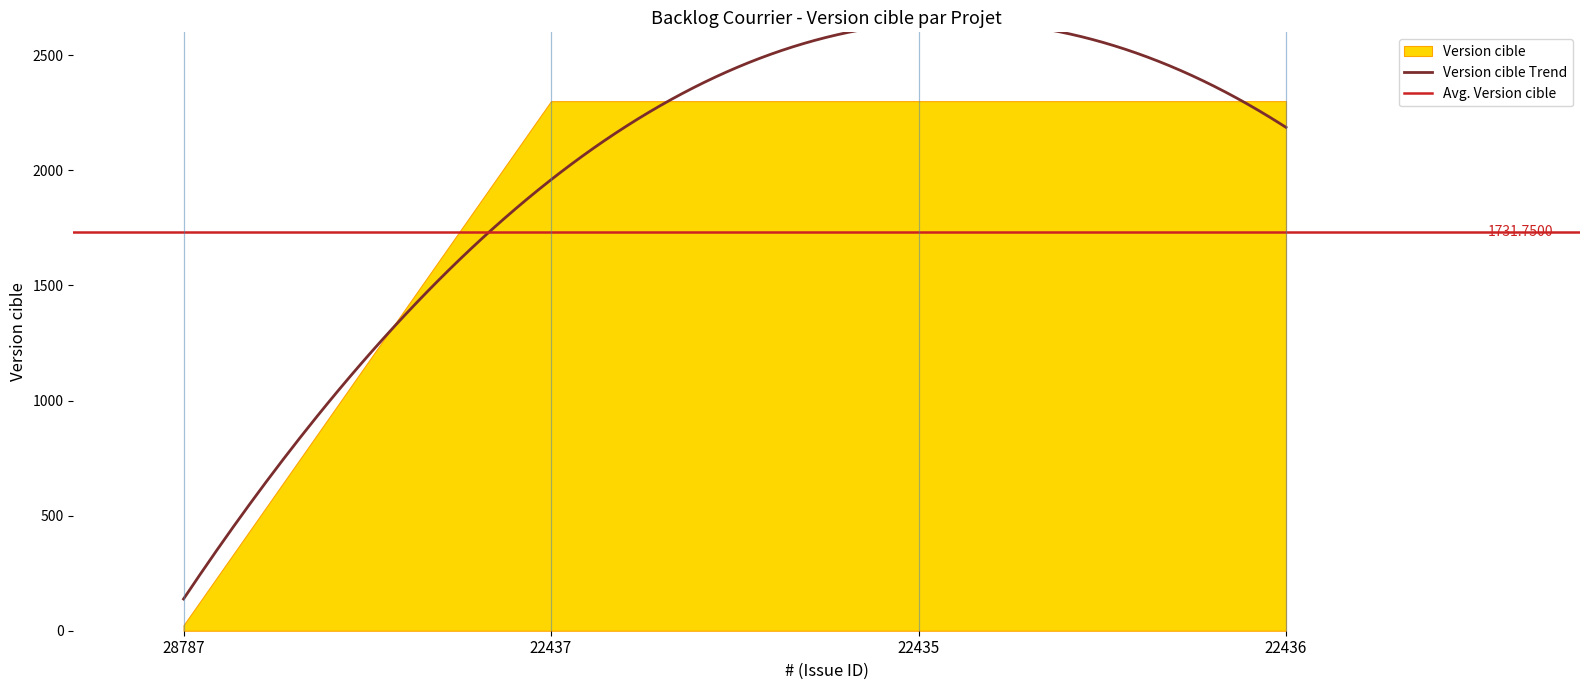

What position from the left is 22436?

4